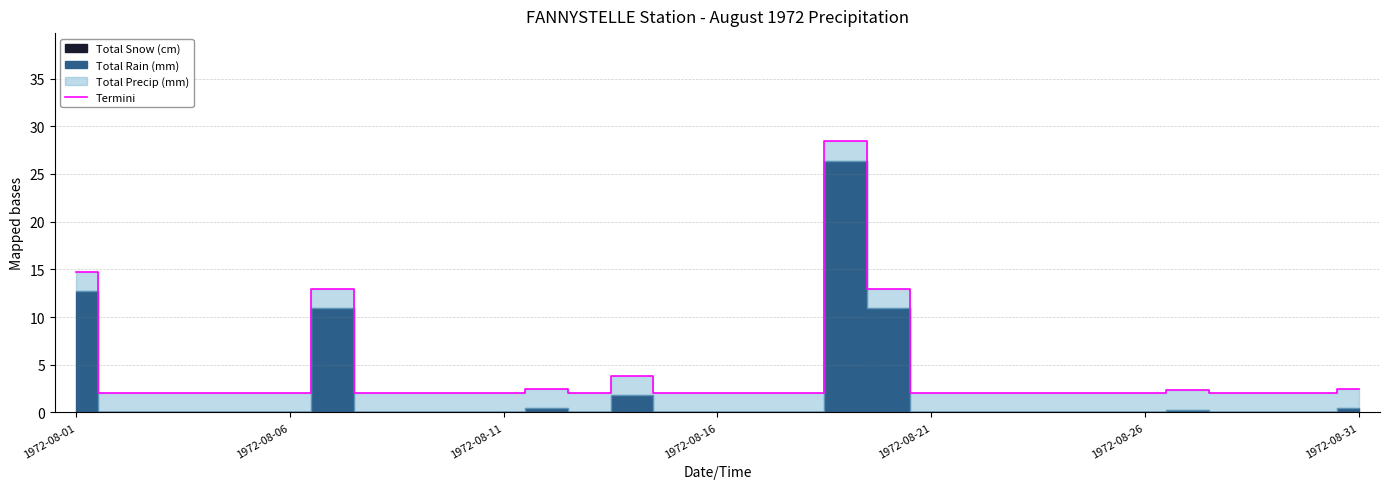

What is the sum of all values?

126.0